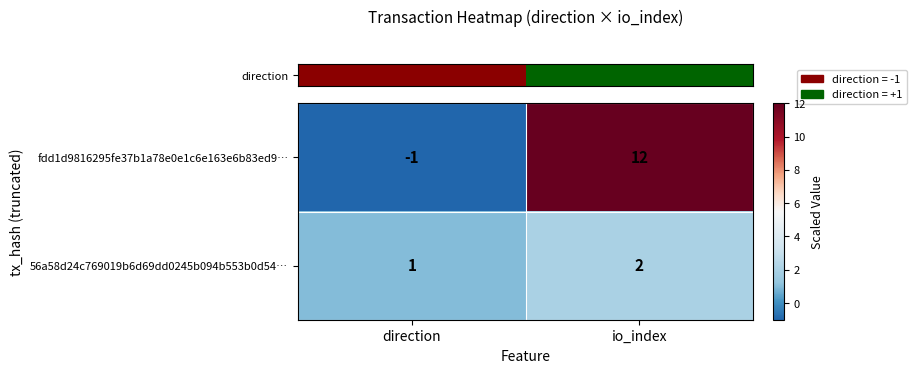

The fdd1d9816295fe37b1a78e0e1c6e163e6b83ed9… series shows 0 at direction. True or false?

False